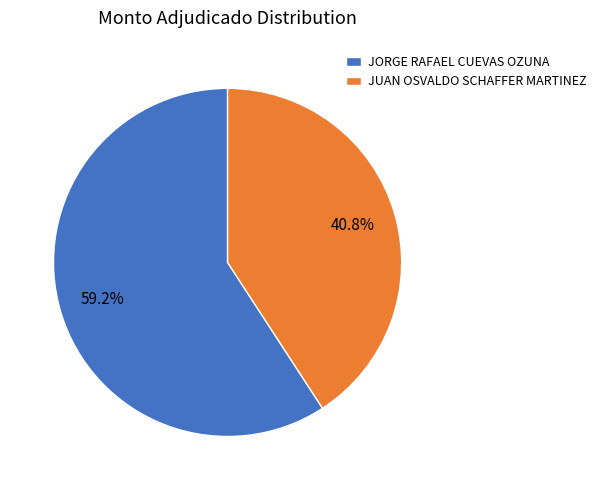

Which category has the biggest portion of the pie?

JORGE RAFAEL CUEVAS OZUNA